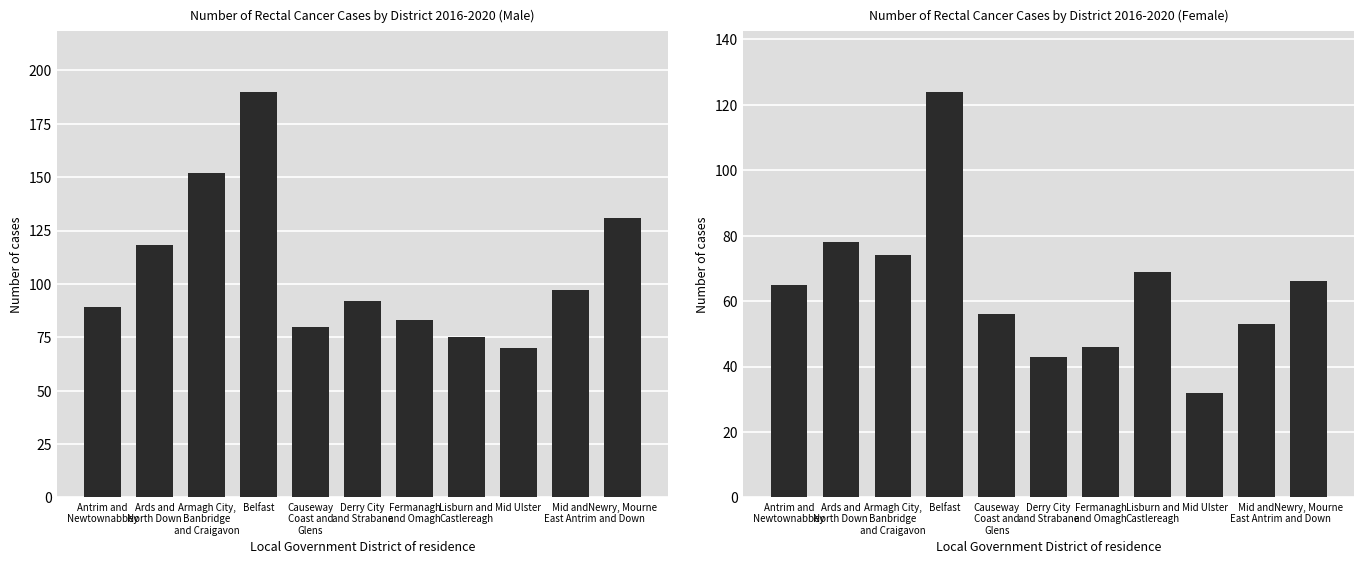

Where does the Male series first go above 92?

Ards and
North Down